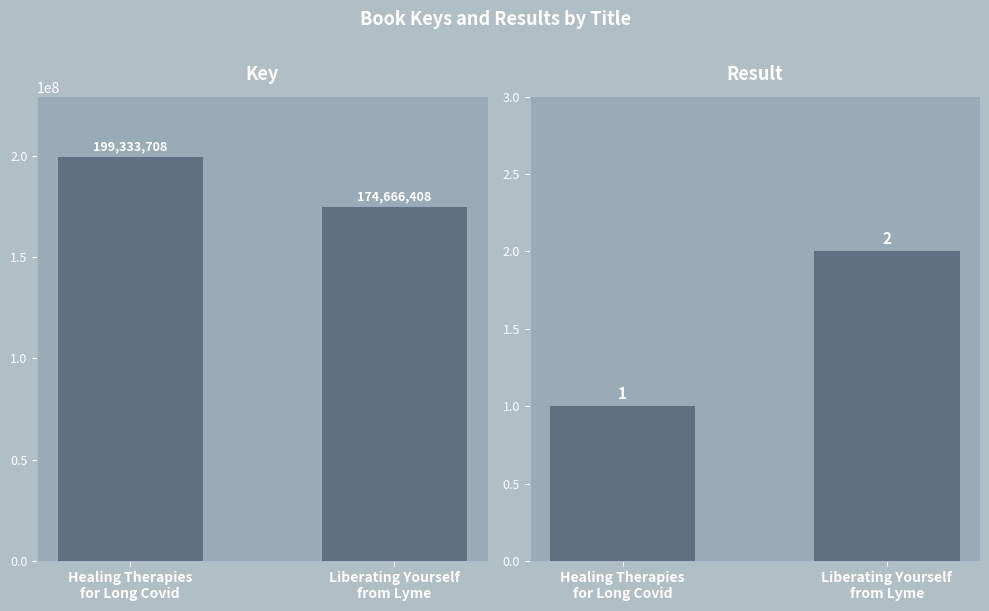

What is the sum of the Result values at Healing Therapies
for Long Covid and Liberating Yourself
from Lyme?

3